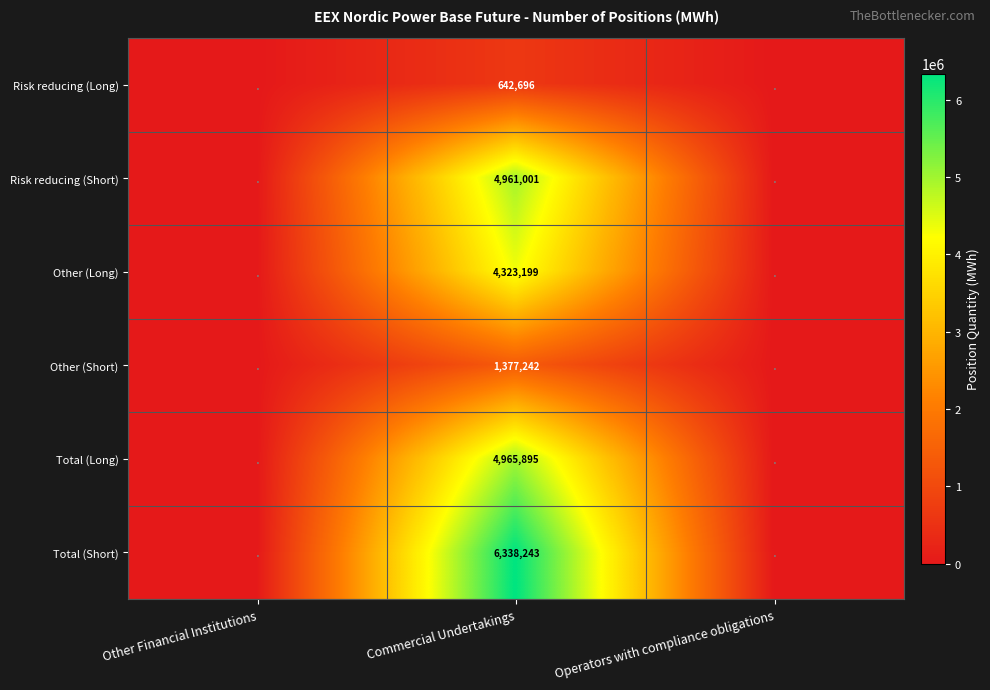

Is it true that Other (Long) equals 7320790 at Commercial Undertakings?

False